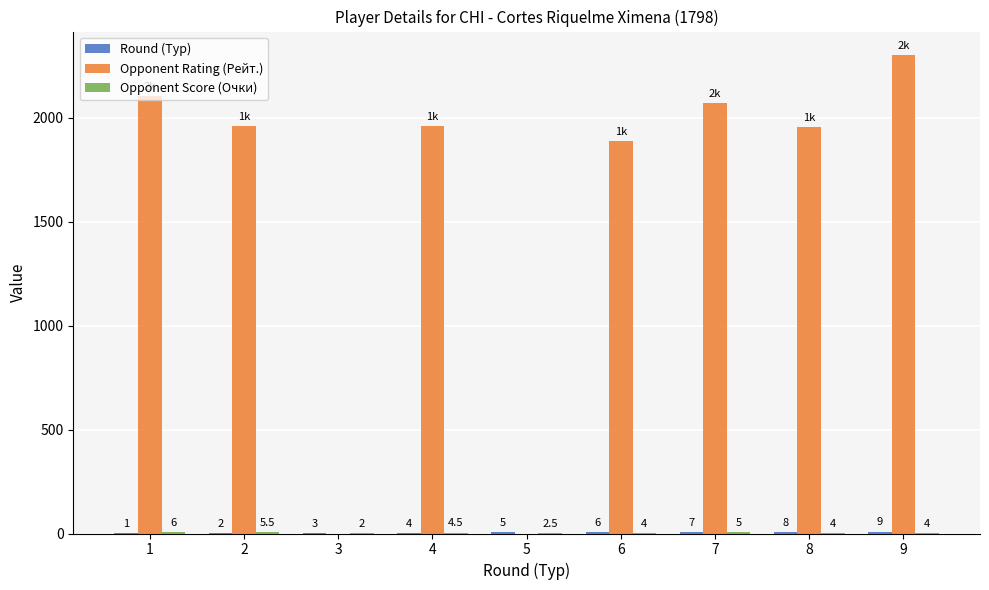

Which category has the highest value in the Opponent Rating (Рейт.) series?

9